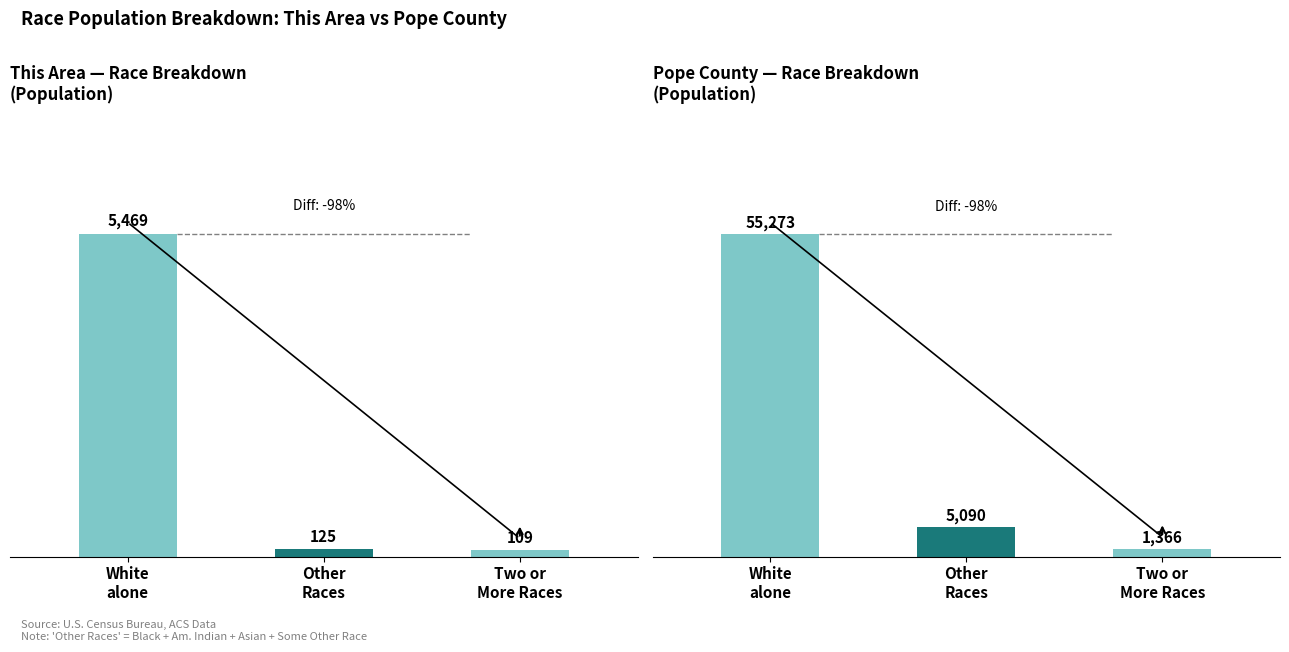

What is the lowest value of the Pope County series?

1366